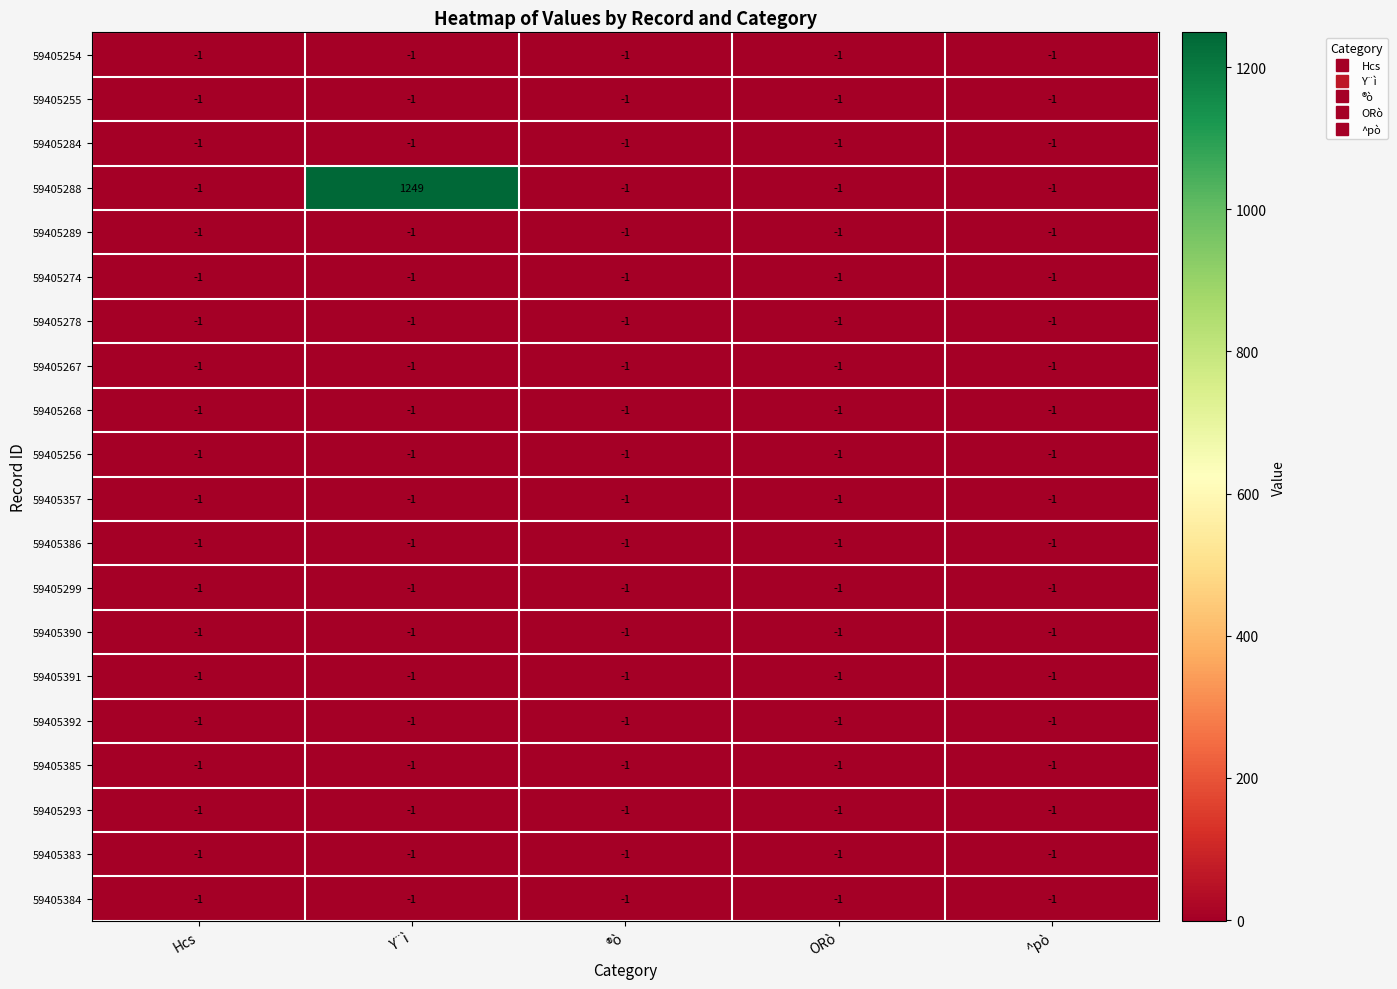

At which category is the sum across all series the highest?

Y¨ì